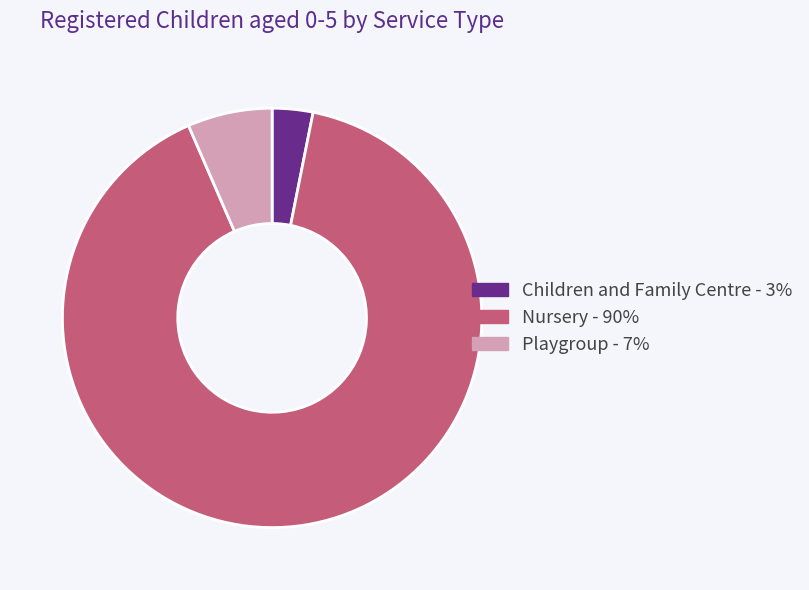

Which has a higher value, Children and Family Centre or Nursery?

Nursery